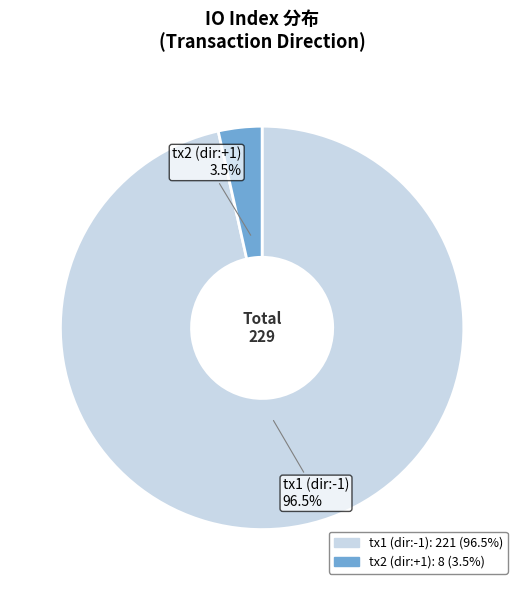

What is the smallest slice in the pie chart?

tx2 (dir:+1)